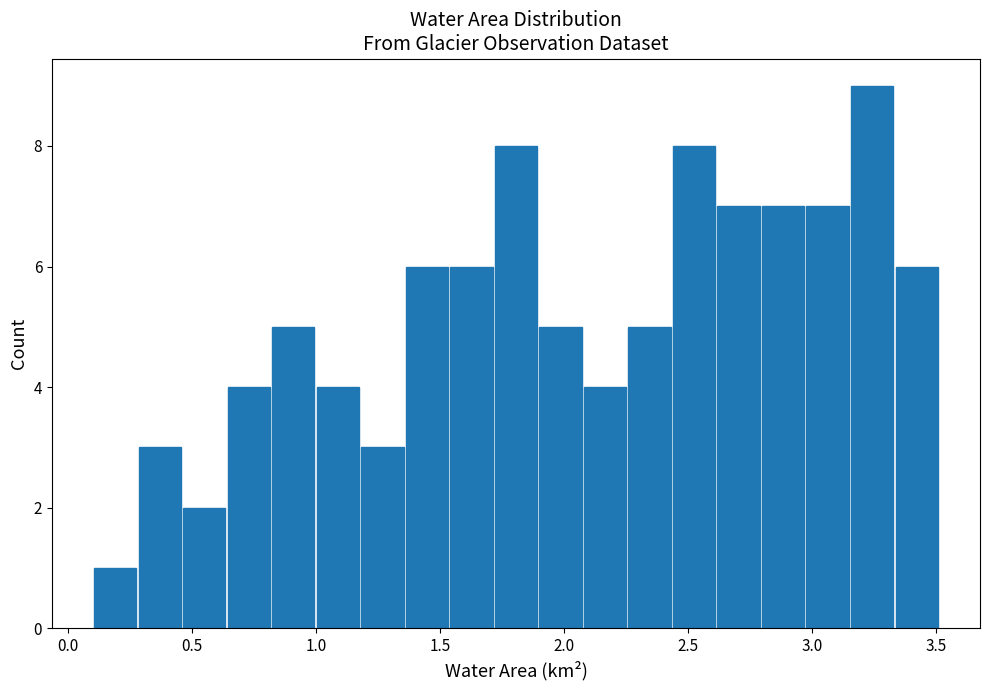

Around what value on the x-axis is the tallest bar? Give the approximate position of its centre, as read against the axis.

3.25